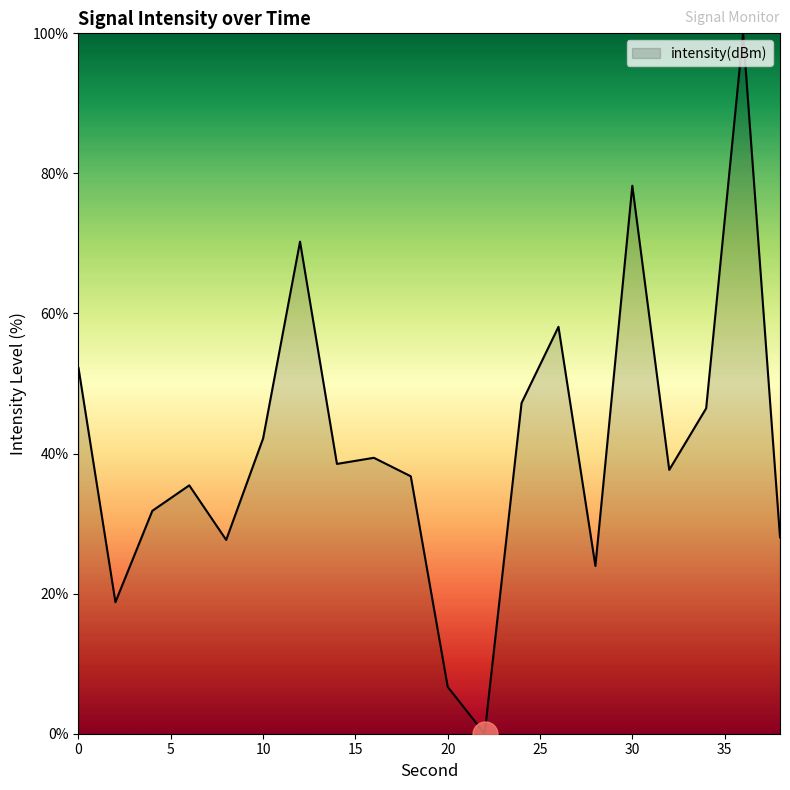

What is the maximum value shown in the chart?

100.0